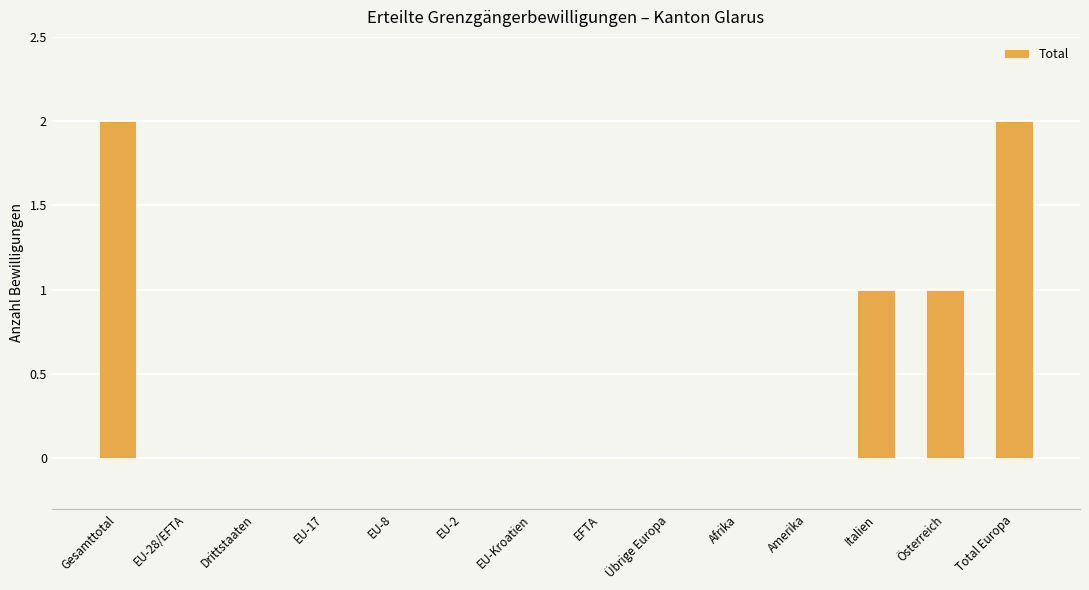

How many data points does each series have?

14